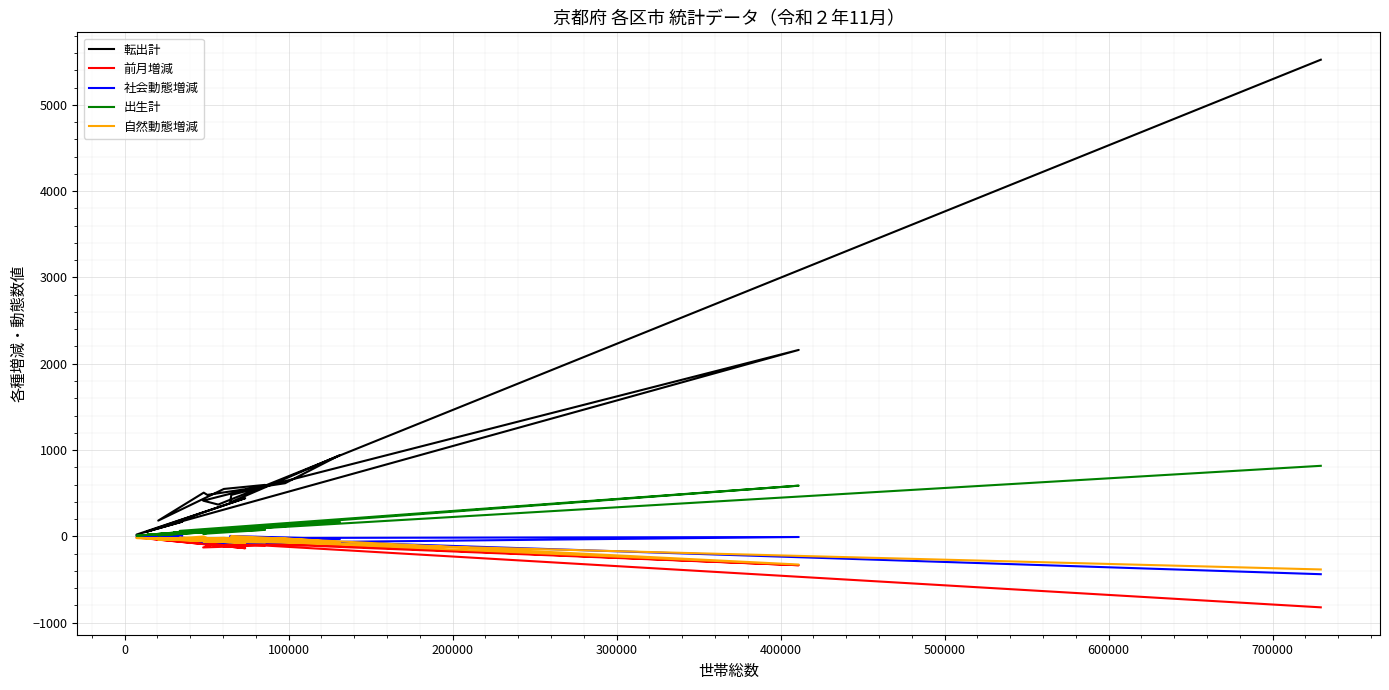

Reading left to right, transcribe all the data shown in this chart.

転出計: 5523	368	413	596	549	182	506	480	615	941	393	480	2160	167	169	55	442	20	167	163
前月増減: -823	-75	-129	-105	-95	-19	-67	-57	-73	-101	-29	-73	-335	-35	-22	-24	-138	-14	-43	-53
社会動態増減: -439	-23	-70	-34	-78	22	-65	-37	-49	-32	4	-77	-8	-21	9	0	-61	6	-20	-22
出生計: 817	64	29	75	62	12	45	67	134	166	70	93	587	63	48	18	94	7	50	45
自然動態増減: -384	-52	-59	-71	-17	-41	-2	-20	-24	-69	-33	4	-327	-14	-31	-24	-77	-20	-23	-31